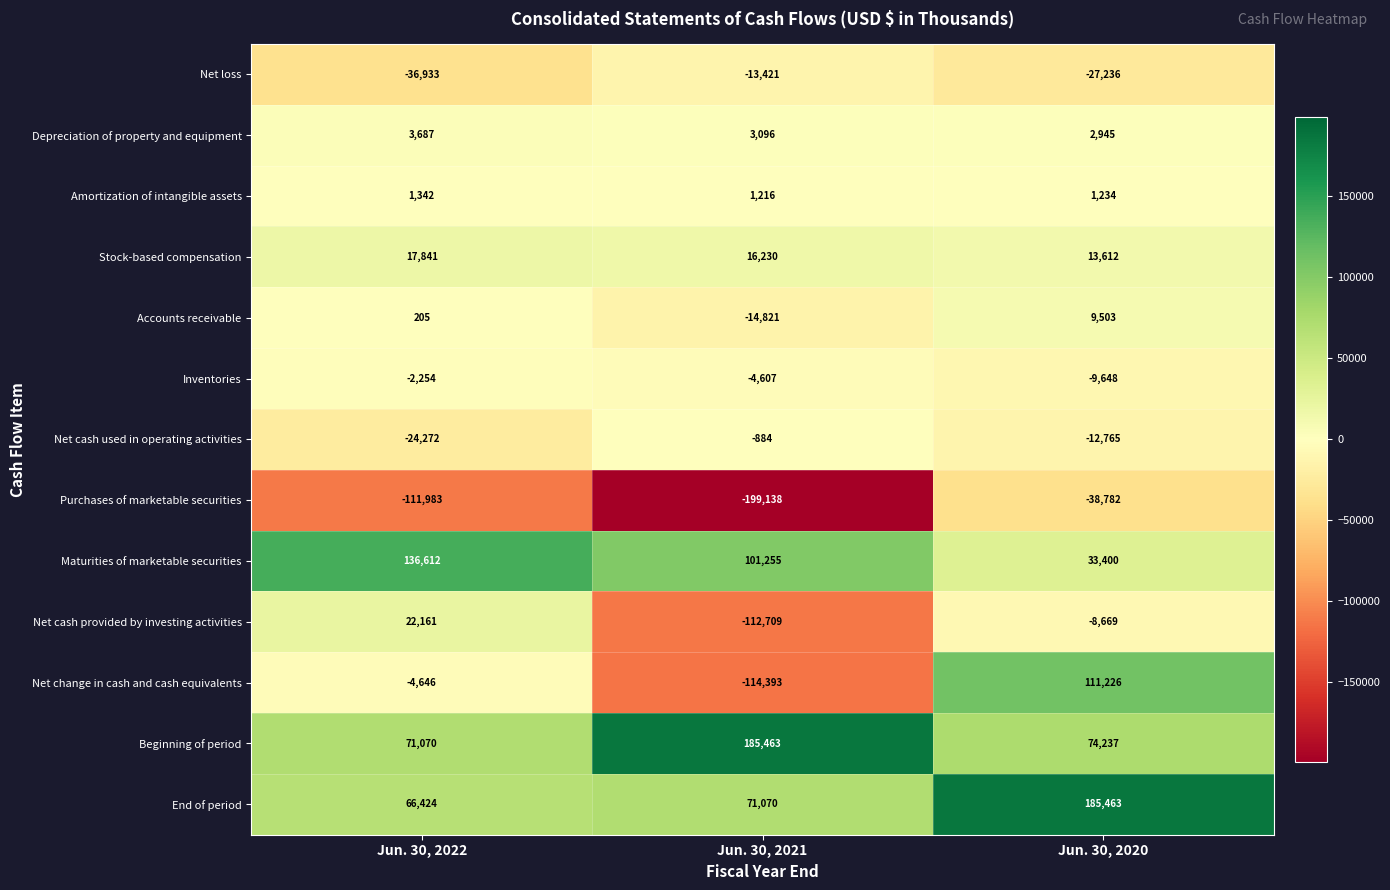

At Jun. 30, 2021, list the series in order from smallest to largest.

Purchases of marketable securities, Net change in cash and cash equivalents, Net cash provided by investing activities, Accounts receivable, Net loss, Inventories, Net cash used in operating activities, Amortization of intangible assets, Depreciation of property and equipment, Stock-based compensation, End of period, Maturities of marketable securities, Beginning of period